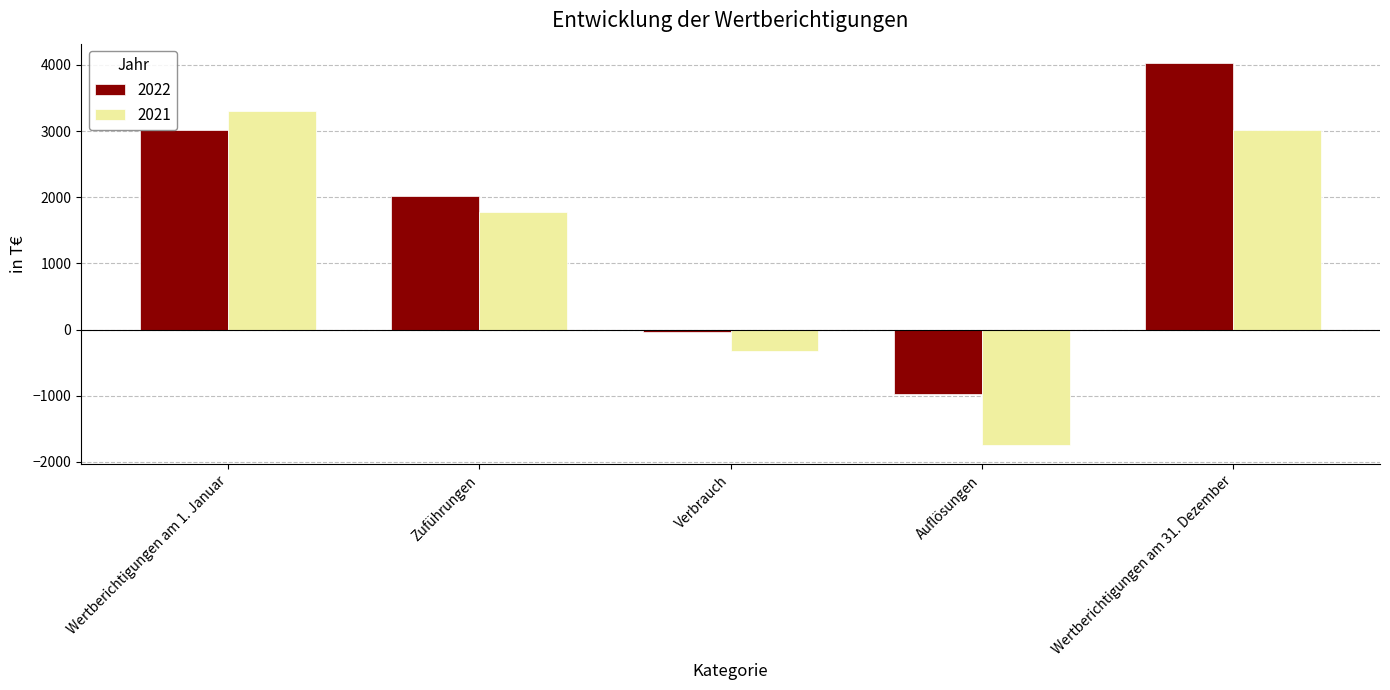

At which label does 2022 first exceed 2021?

Wertberichtigungen am 1. Januar